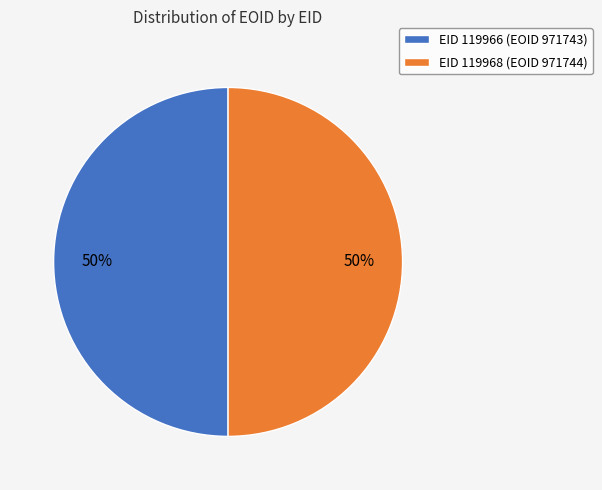

Is the sum of EID 119966 (EOID 971743) and EID 119968 (EOID 971744) greater than half?

Yes